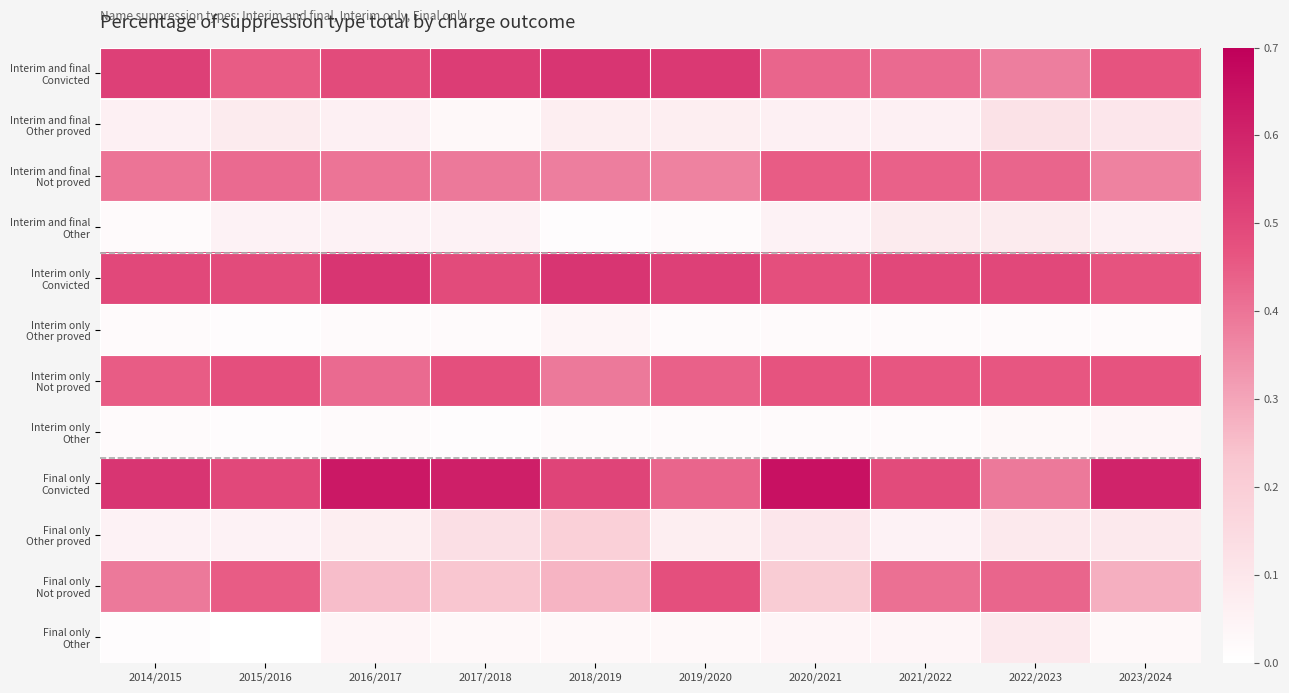

What is the maximum value shown in the chart?

0.7